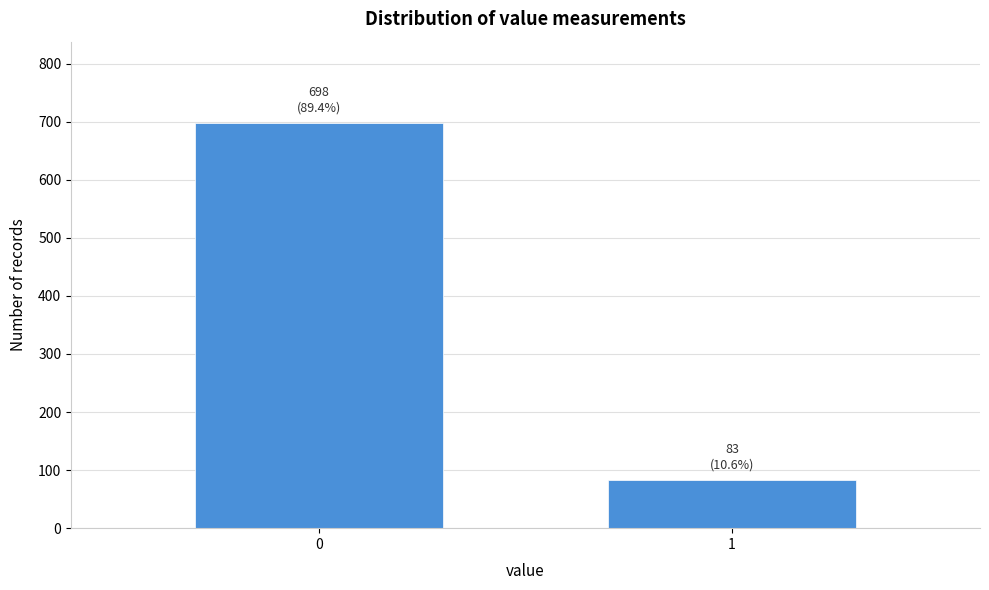

Reading left to right, extract all data points from this chart.

0=698	1=83